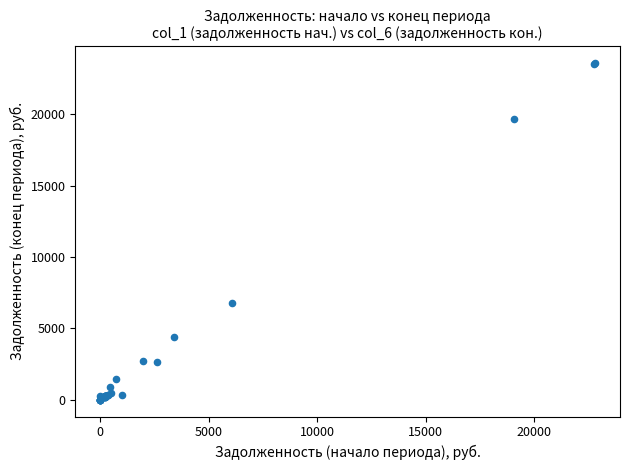

What Y value in the scatter plot is closest to 11794?

6774.6